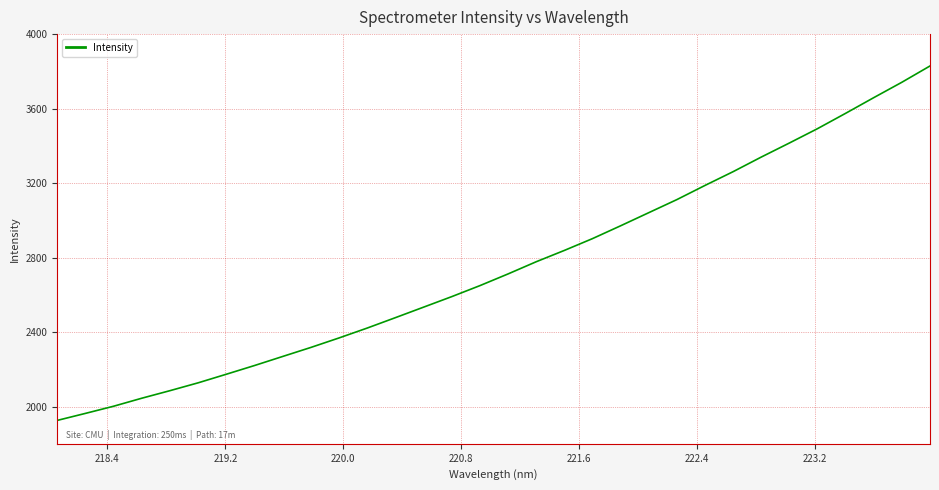

What is the greatest value displayed?

3828.9